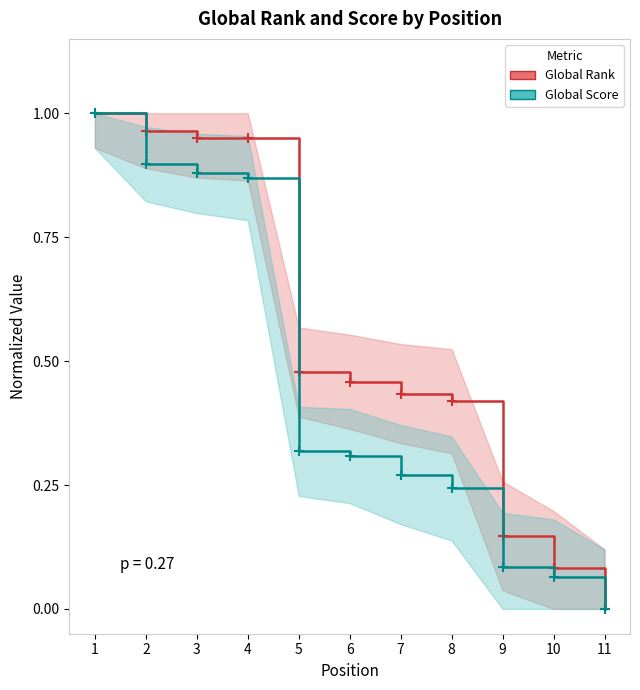

True or false: Global Score (normalized) and Global Rank (normalized) cross at least once.

False